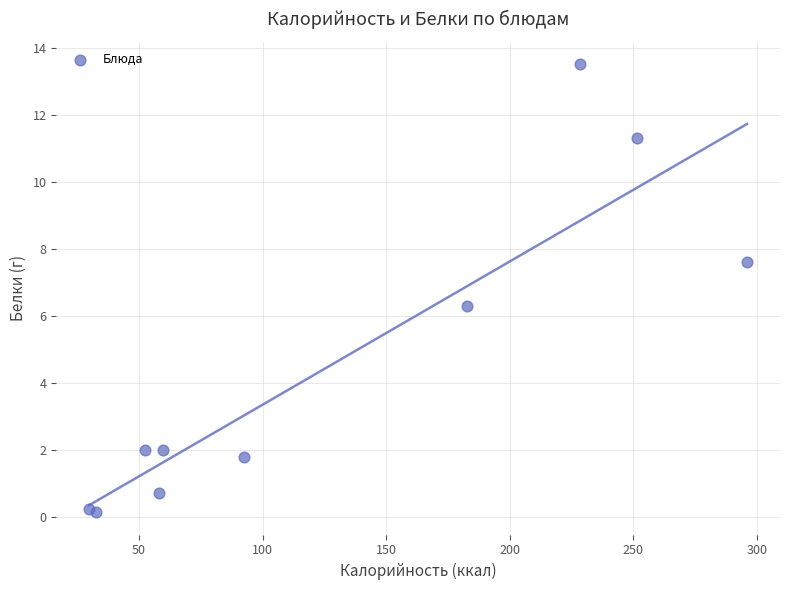

What Y value in the scatter plot is closest to 6?

6.3